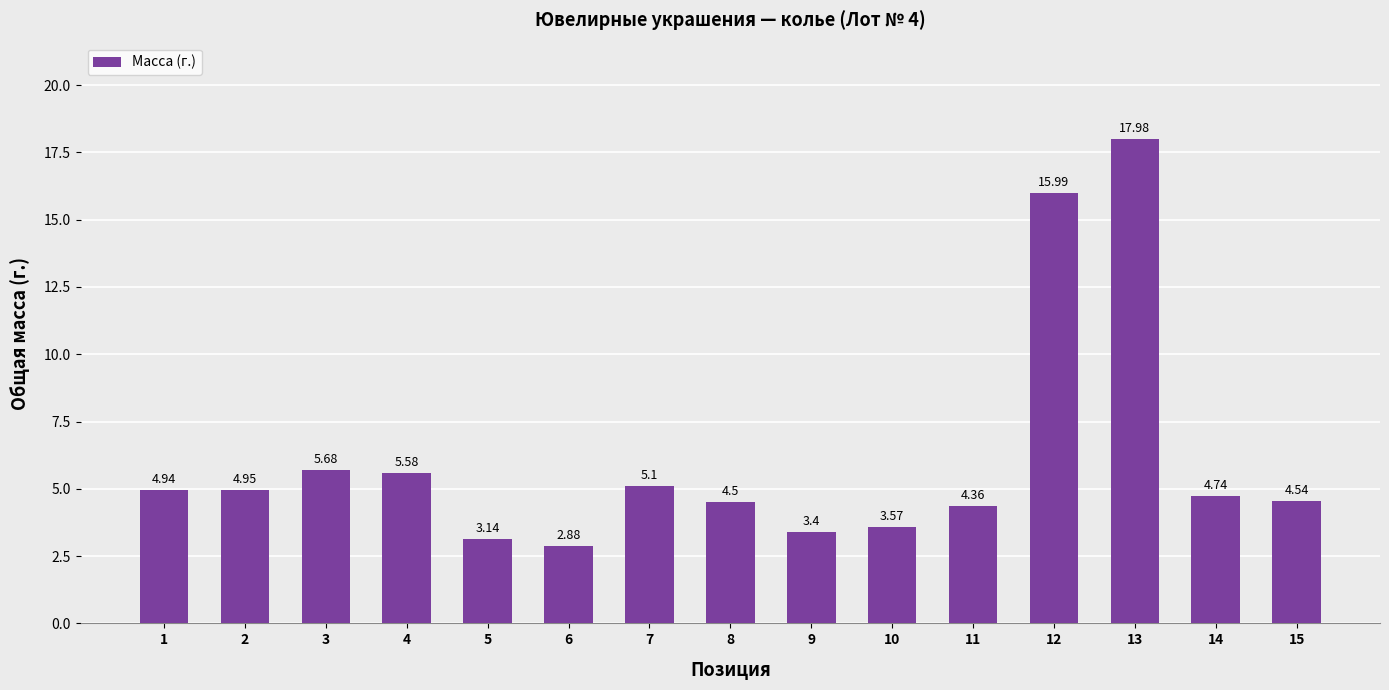

What is the difference between the maximum and second lowest values?

14.8